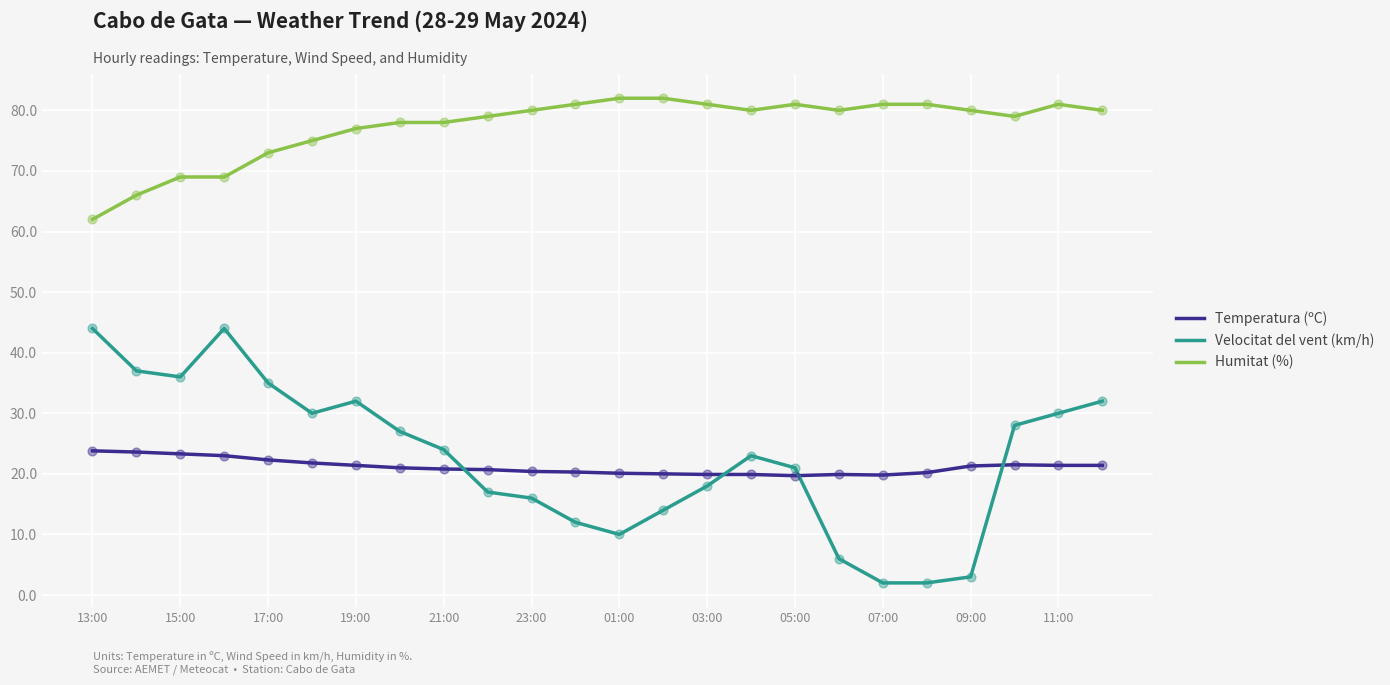

What are all the series names shown in the legend?

Temperatura (ºC), Velocitat del vent (km/h), Humitat (%)